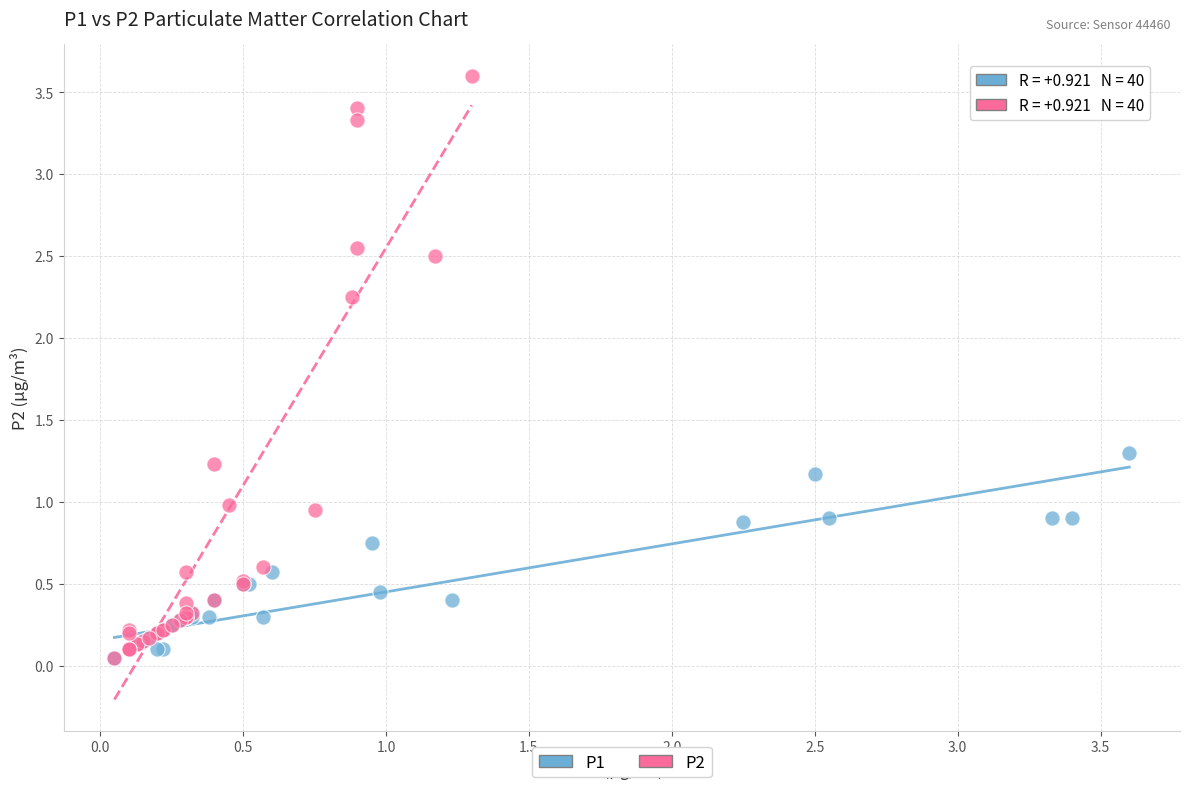

Which series has the widest spread of Y values?

P2